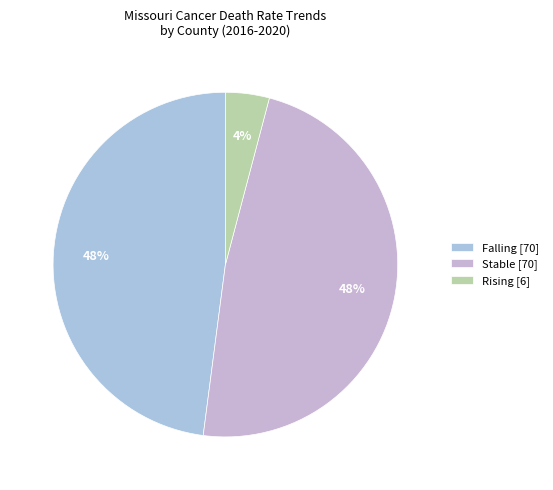

The Falling slice represents 36% of the pie. True or false?

False